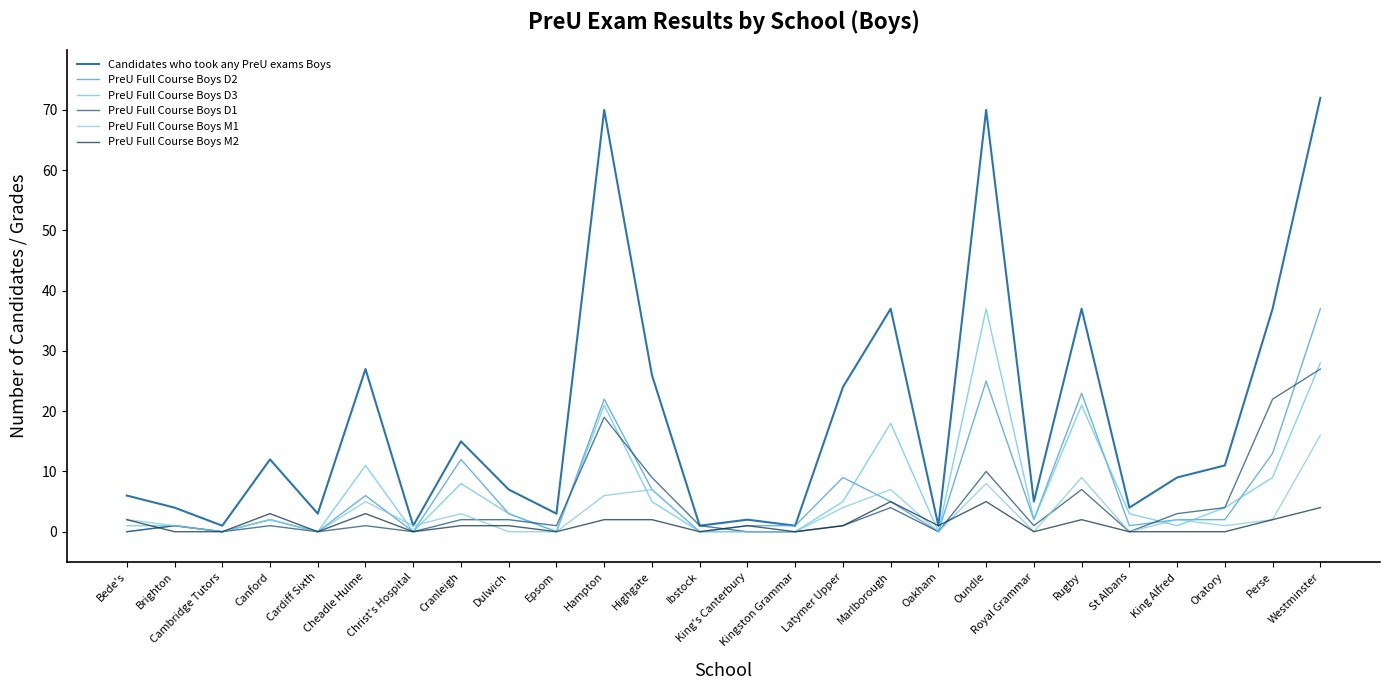

True or false: Candidates who took any PreU exams Boys has a value of 7 at Oratory.

False